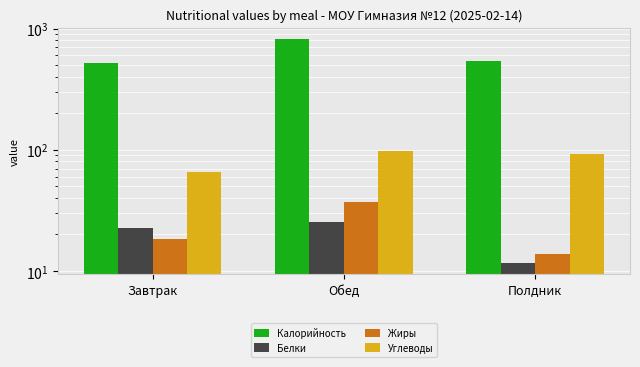

Reading left to right, list all the values displayed in this chart.

Калорийность: 521.9	822.8	538.6
Белки: 22.4	25.4	11.7
Жиры: 18.5	37.3	13.9
Углеводы: 66.1	97.2	92.3